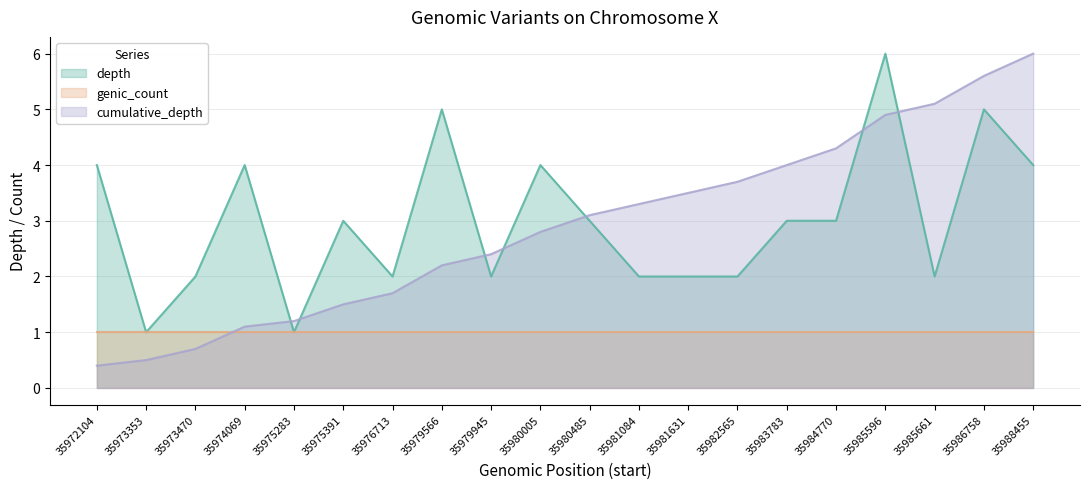

The depth series shows 1.1 at 35982565. True or false?

False